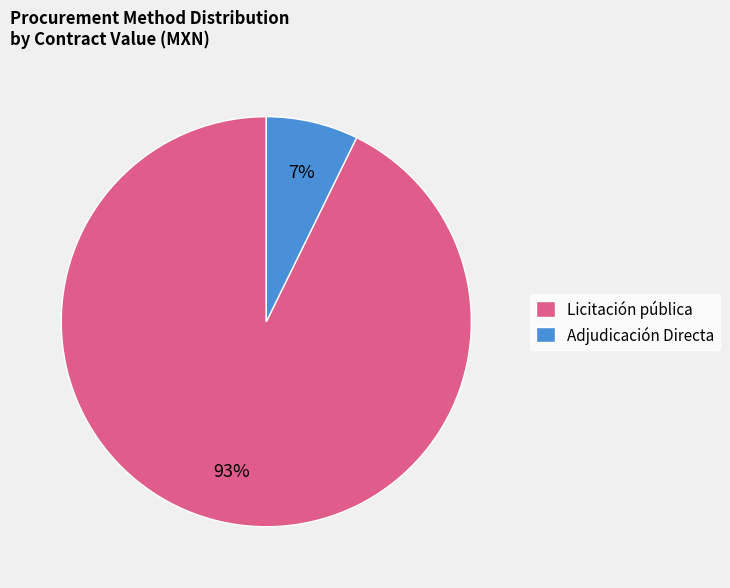

To the nearest percent, what is the combined percentage of Licitación pública and Adjudicación Directa?

100%